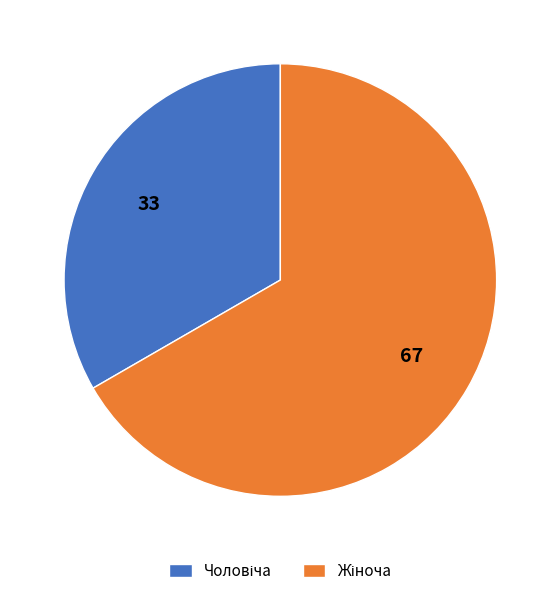

Count the number of slices in the pie.

2